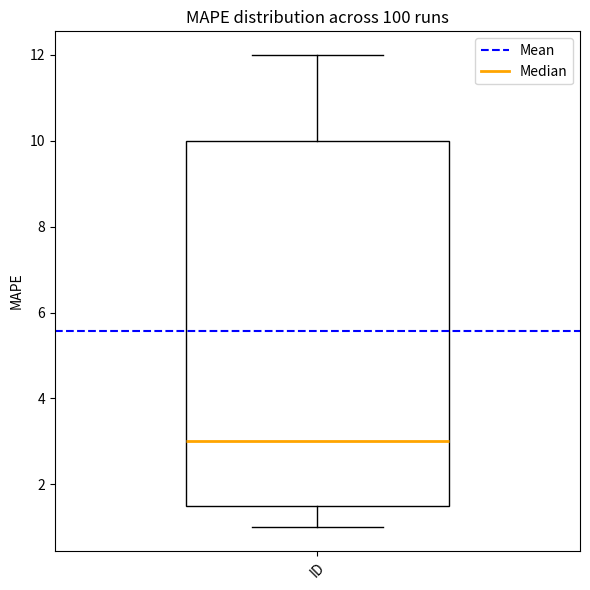

Transcribe this box plot: give where the median line is, the range the box spans, and where the two whiskers end, as read against the y-axis. The values are not printed on the chart, so give them approximately, as read against the axis.

median 3.0, box 1.6 to 10.0, whiskers 1.0 to 12.0